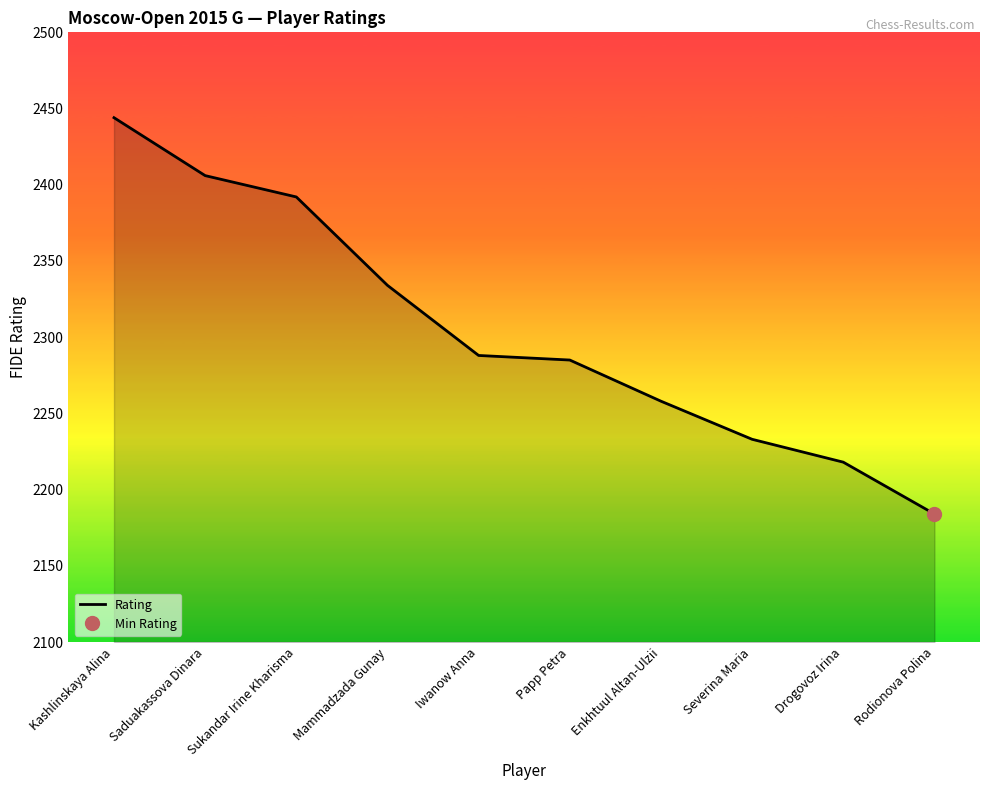

Count the number of data series in this chart.

1